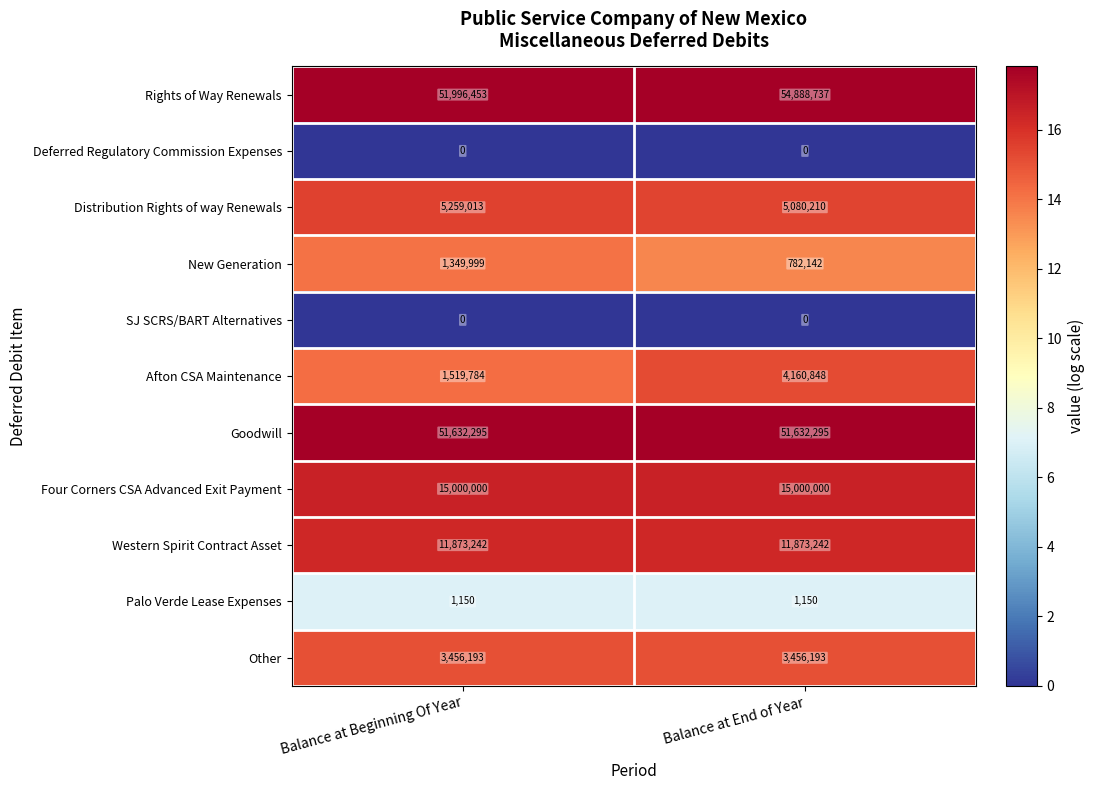

What is the total value across all series at Balance at Beginning Of Year?

142088129